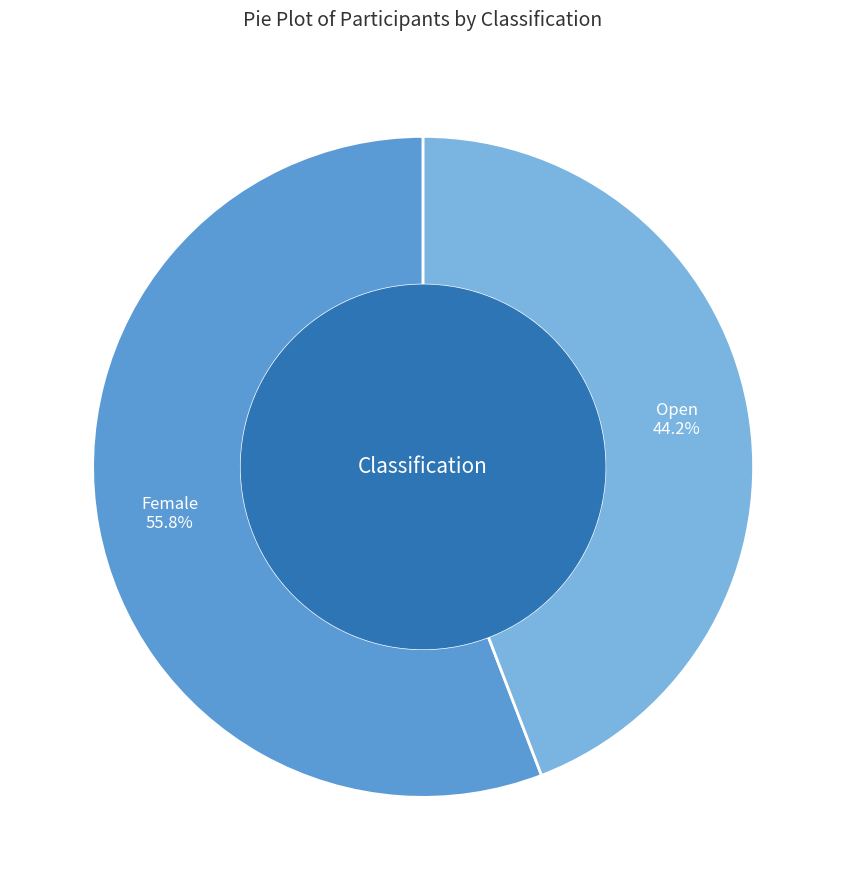

What is the ratio of the value at Female to the value at Open?

1.3